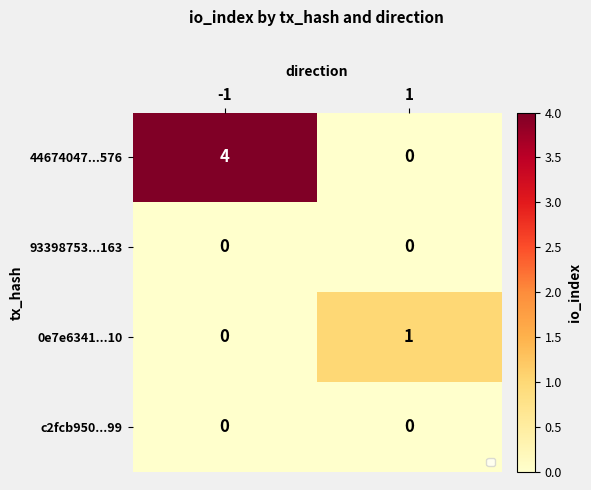

Count the number of categories in the chart.

2